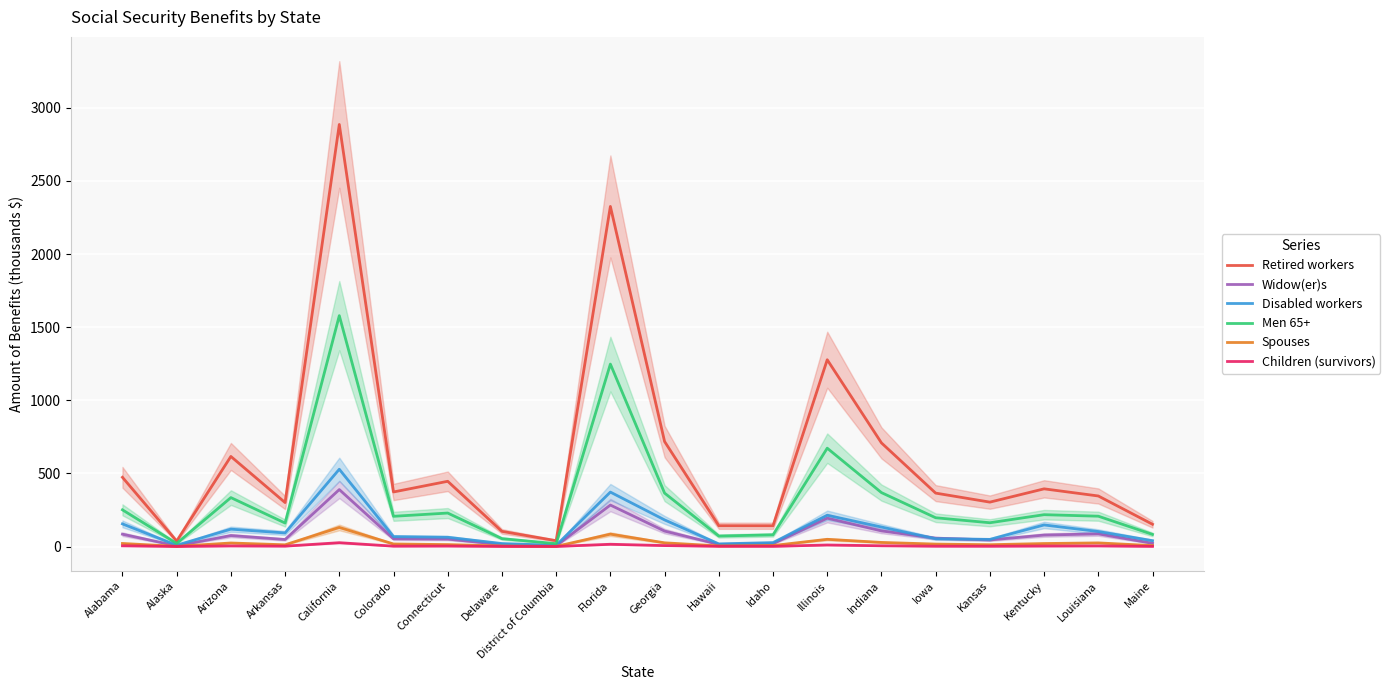

What position from the left is Alaska?

2